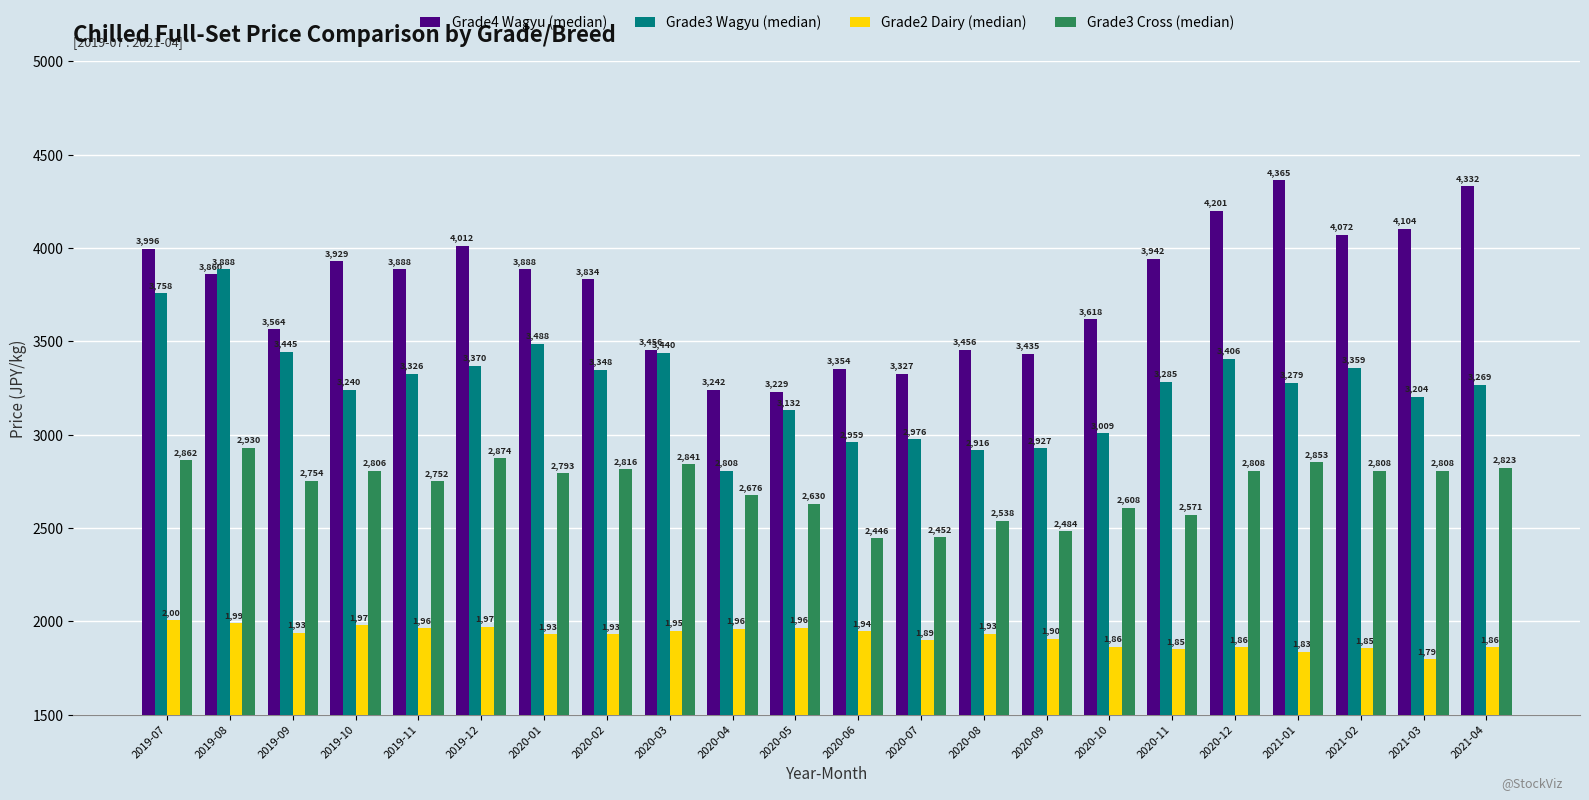

What is the label of the 5th bar from the right?

2020-12